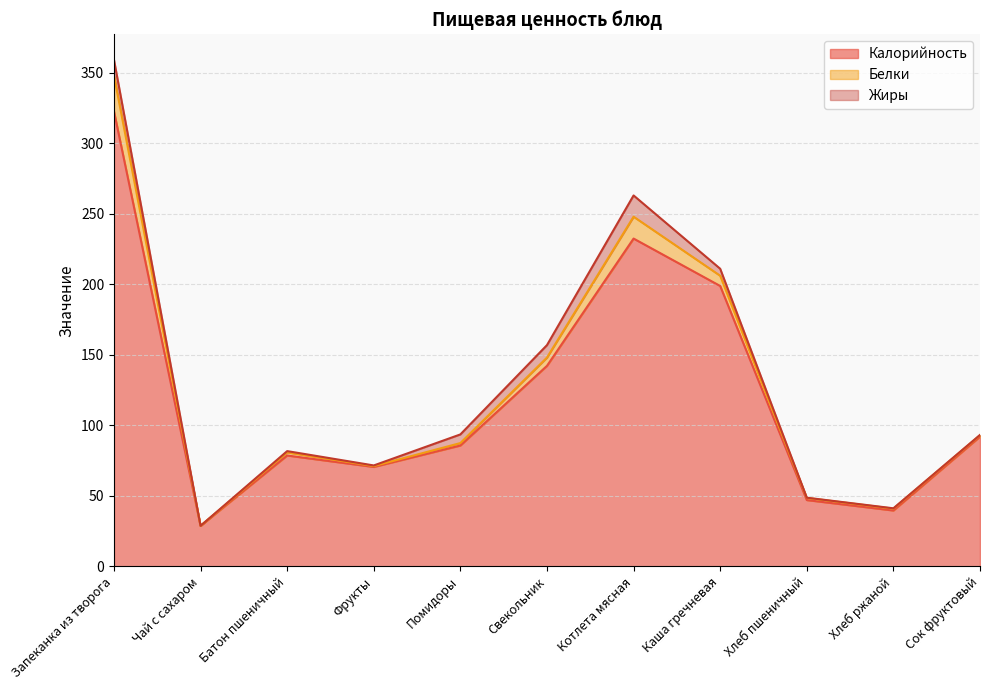

Which series has the largest total across all categories?

Калорийность